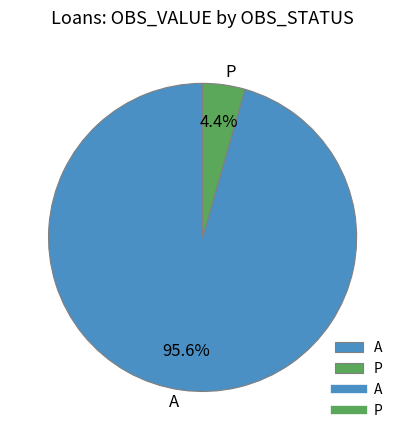

How many segments does this pie chart have?

2